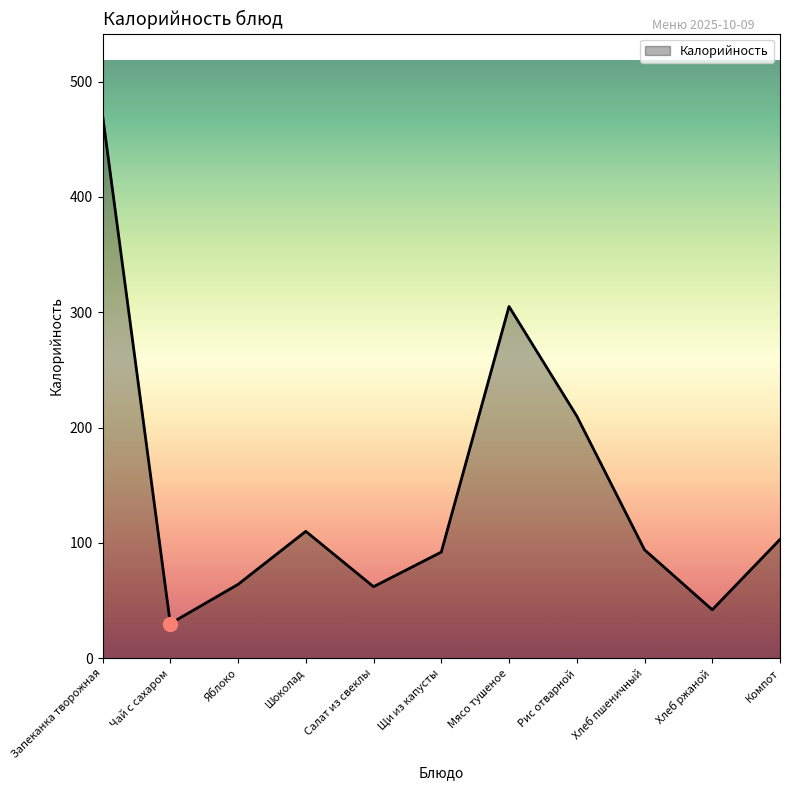

At which category does the data reach its first local peak?

Шоколад